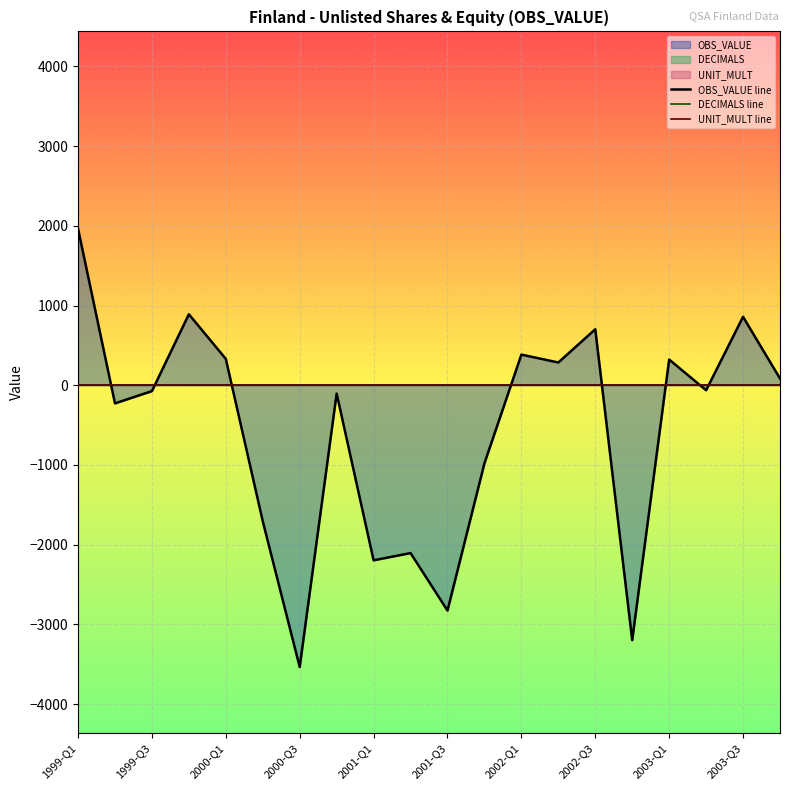

How many interior local peaks does the OBS_VALUE line series have?

7